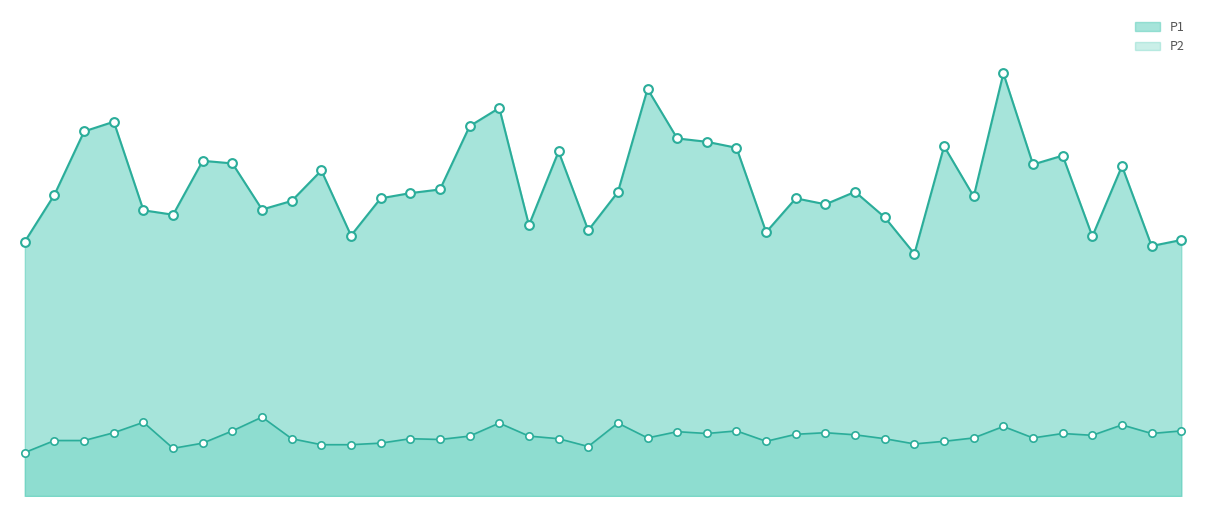

What are all the series names shown in the legend?

P1, P2